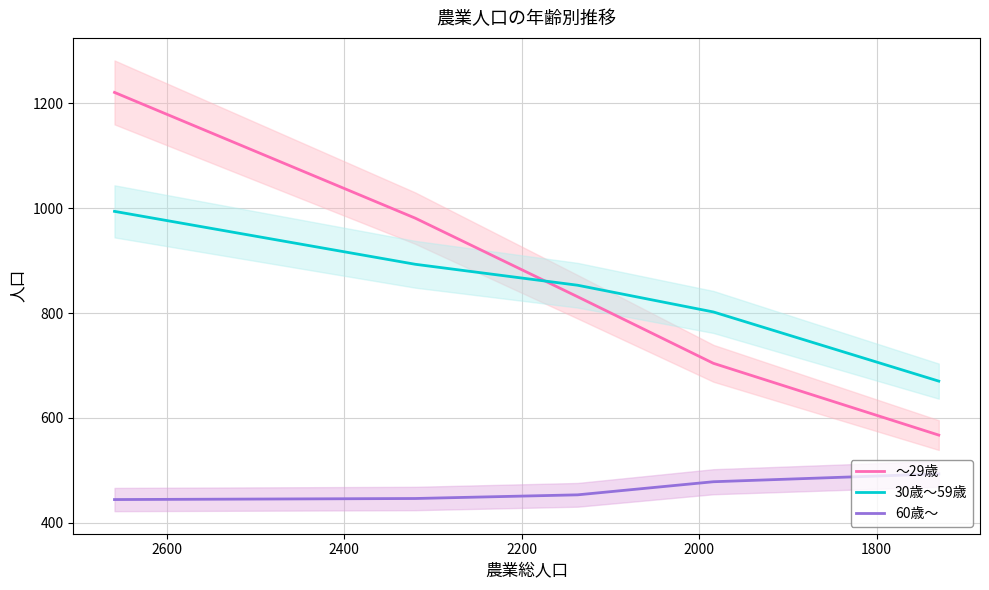

True or false: ～29歳 has more than 2 points higher than both neighbors.

False